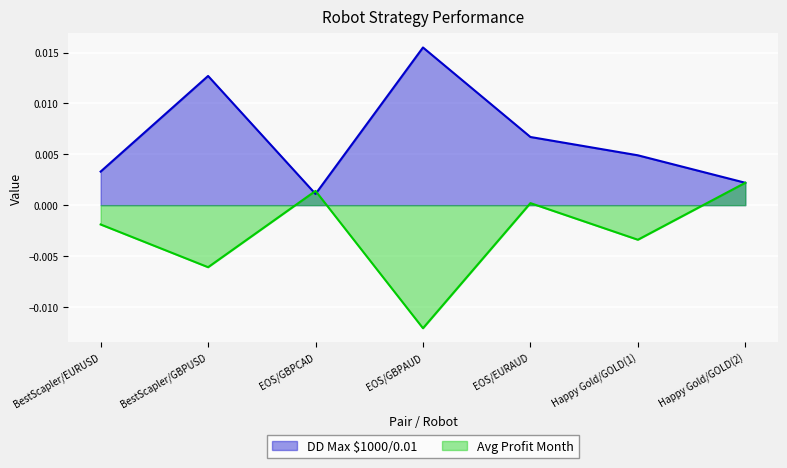

True or false: Avg Profit Month and DD Max $1000/0.01 intersect in this chart.

True